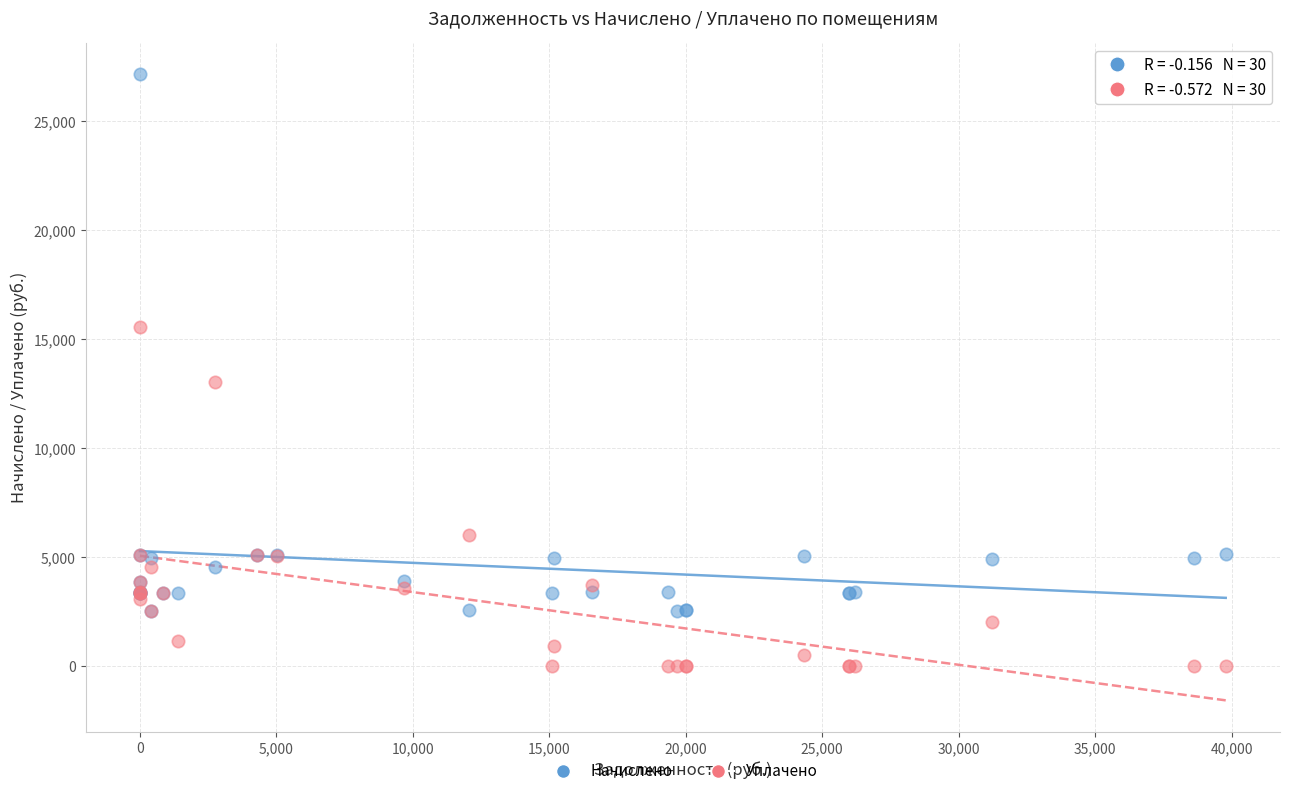

In the Начислено series, what Y value is closest to 14835?

5114.9